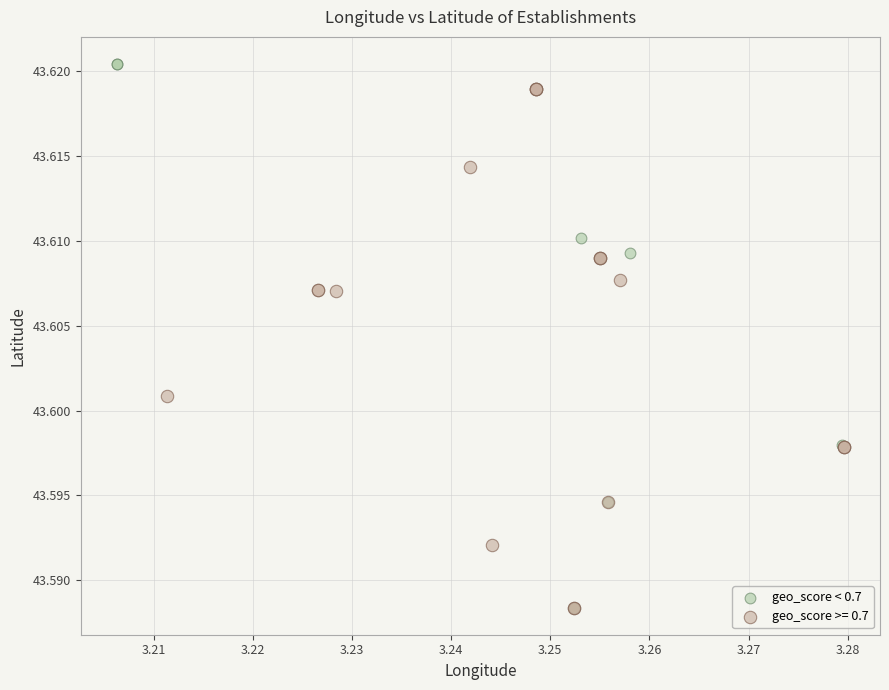

Which series contains the highest Y value?

geo_score < 0.7